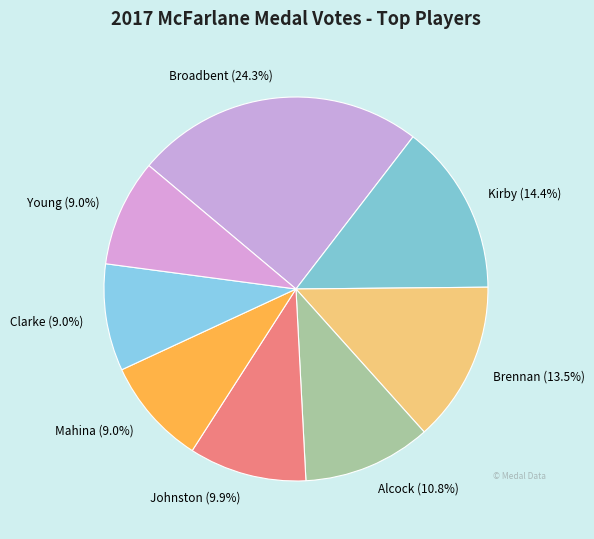

Which has a higher value, Kirby (14.4%) or Johnston (9.9%)?

Kirby (14.4%)